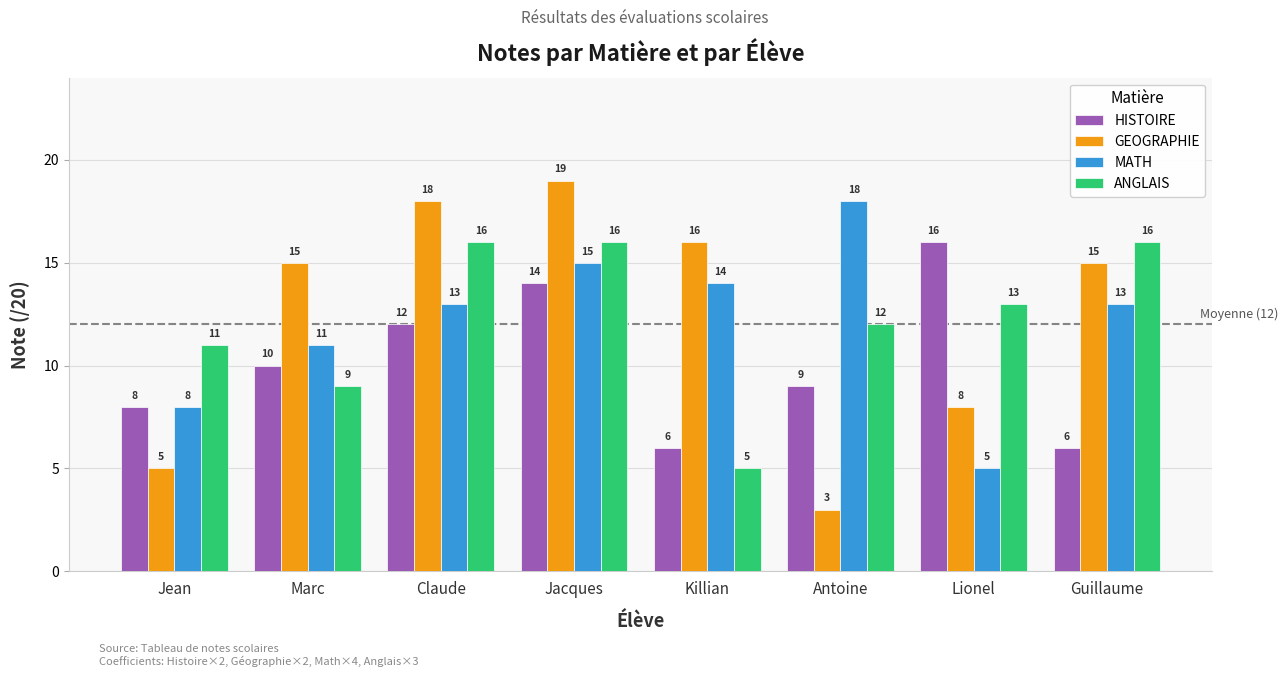

What value does the ANGLAIS series have at Jacques, to the nearest 5?

15